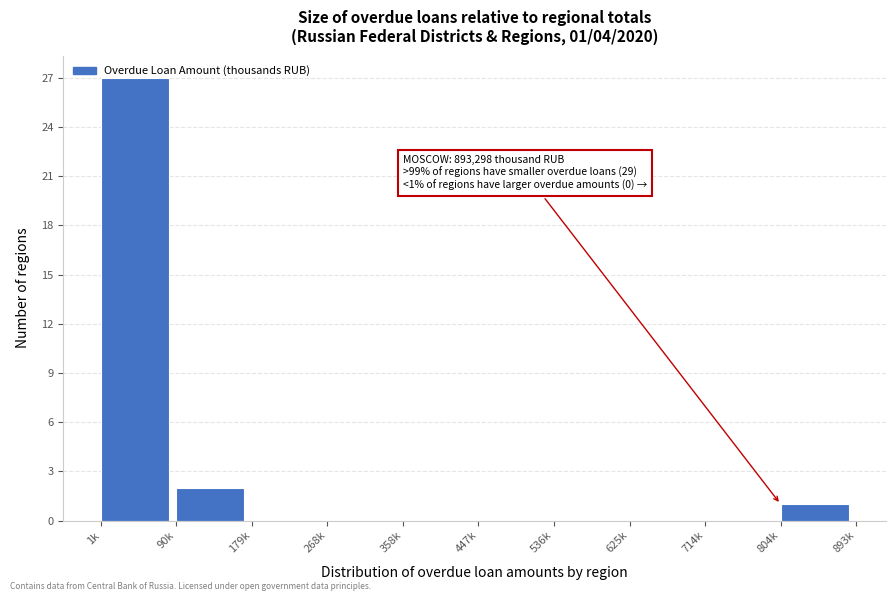

At which category does the chart reach its peak across all series?

1k